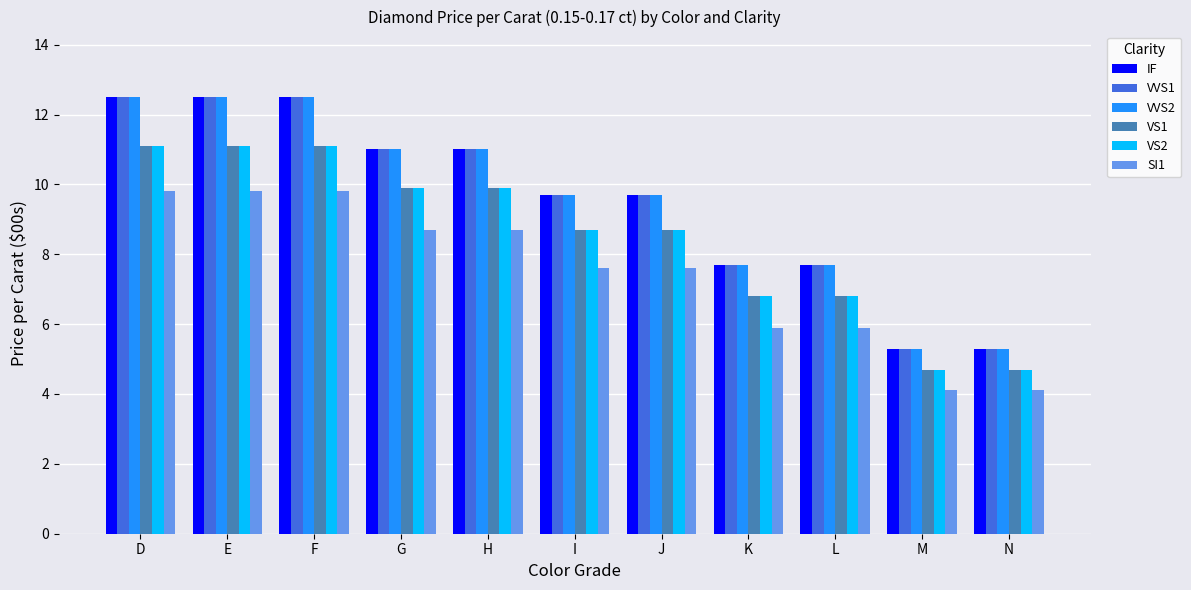

What is the difference between the maximum and second lowest values in the VS2 series?

6.4